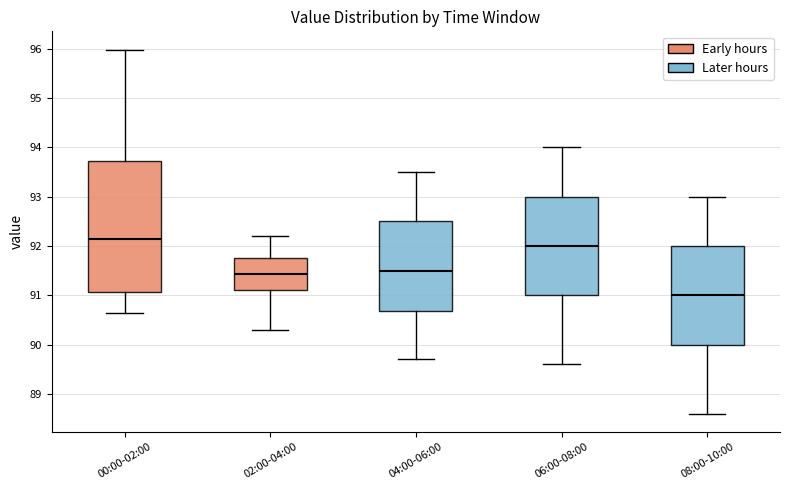

Which box is the tallest, from its lower edge to its upper edge?

00:00-02:00